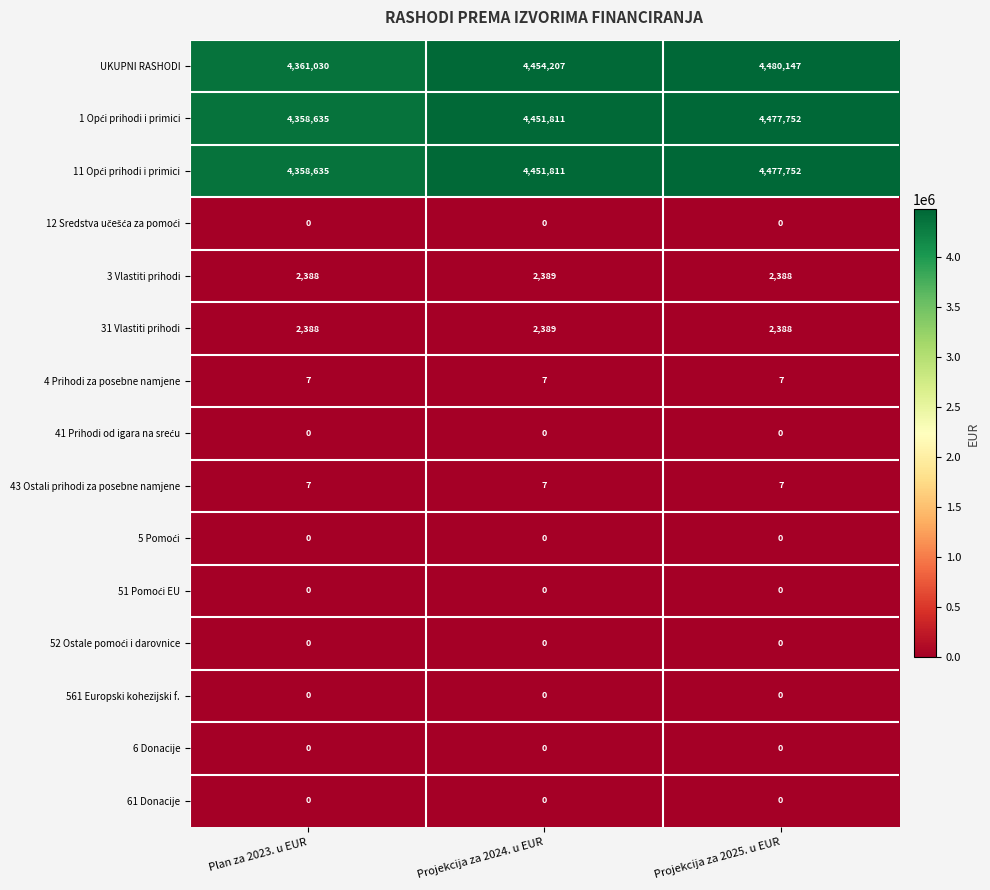

Is it true that 3 Vlastiti prihodi equals 1626 at Plan za 2023. u EUR?

False